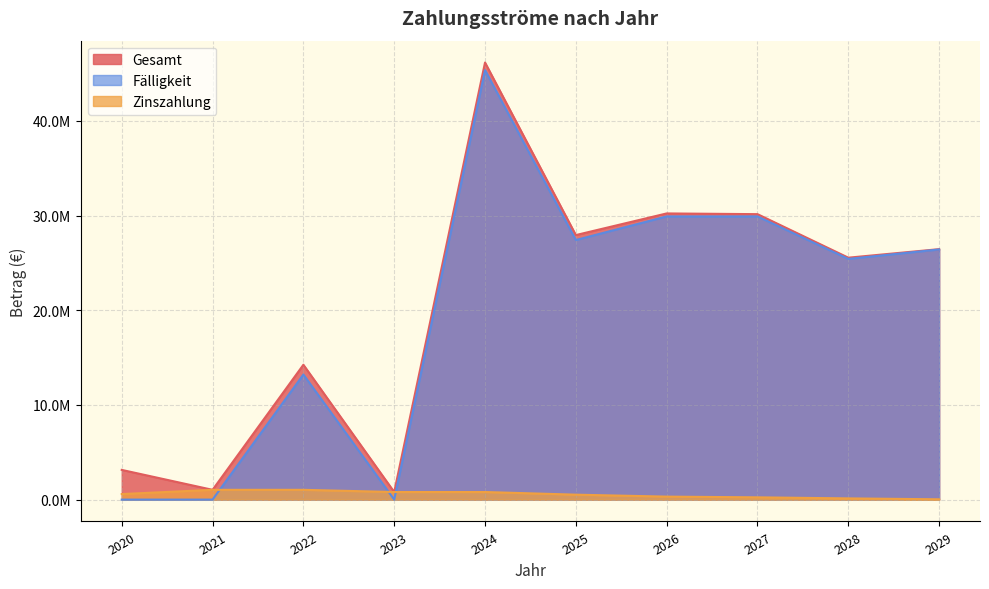

Where is Fälligkeit nearest to the value 22683000?

2028